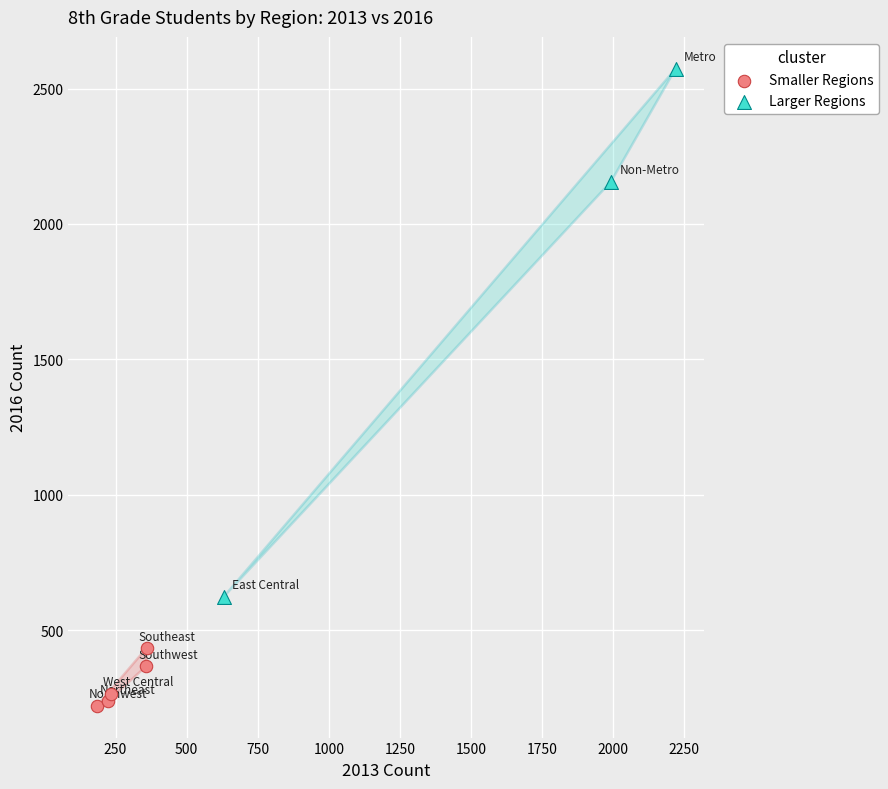

Which series contains the highest Y value?

Larger Regions